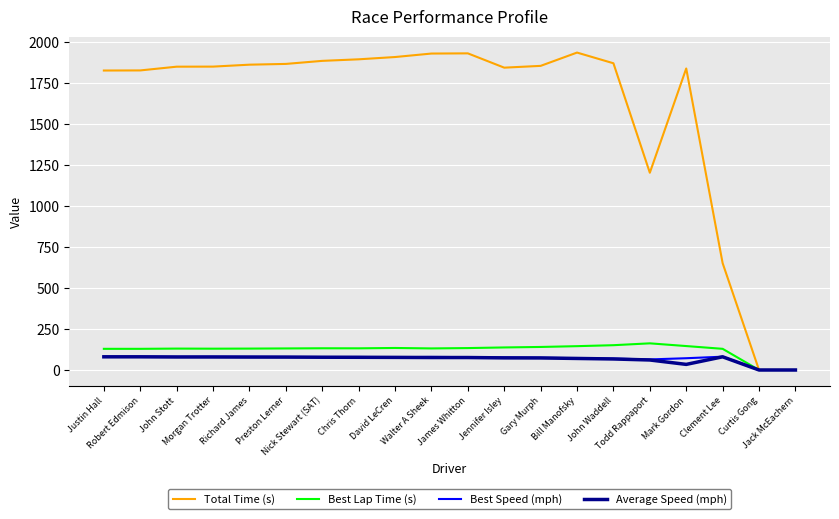

Read the Average Speed (mph) value at Morgan Trotter.

79.3